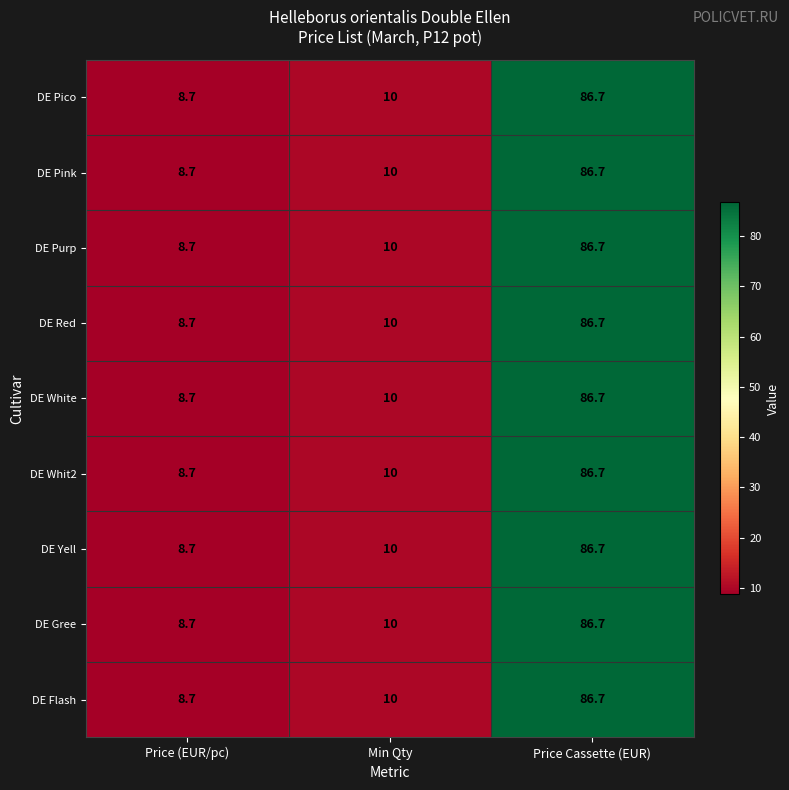

What is the minimum value for DE Flash?

8.7